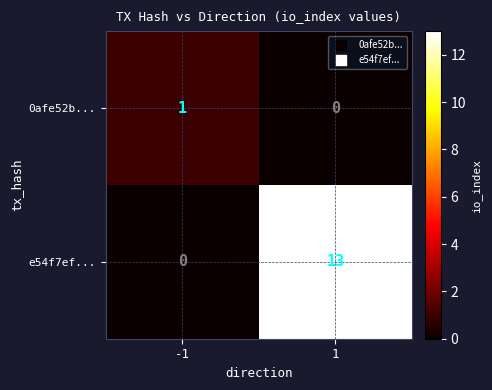

How many data points does each series have?

2